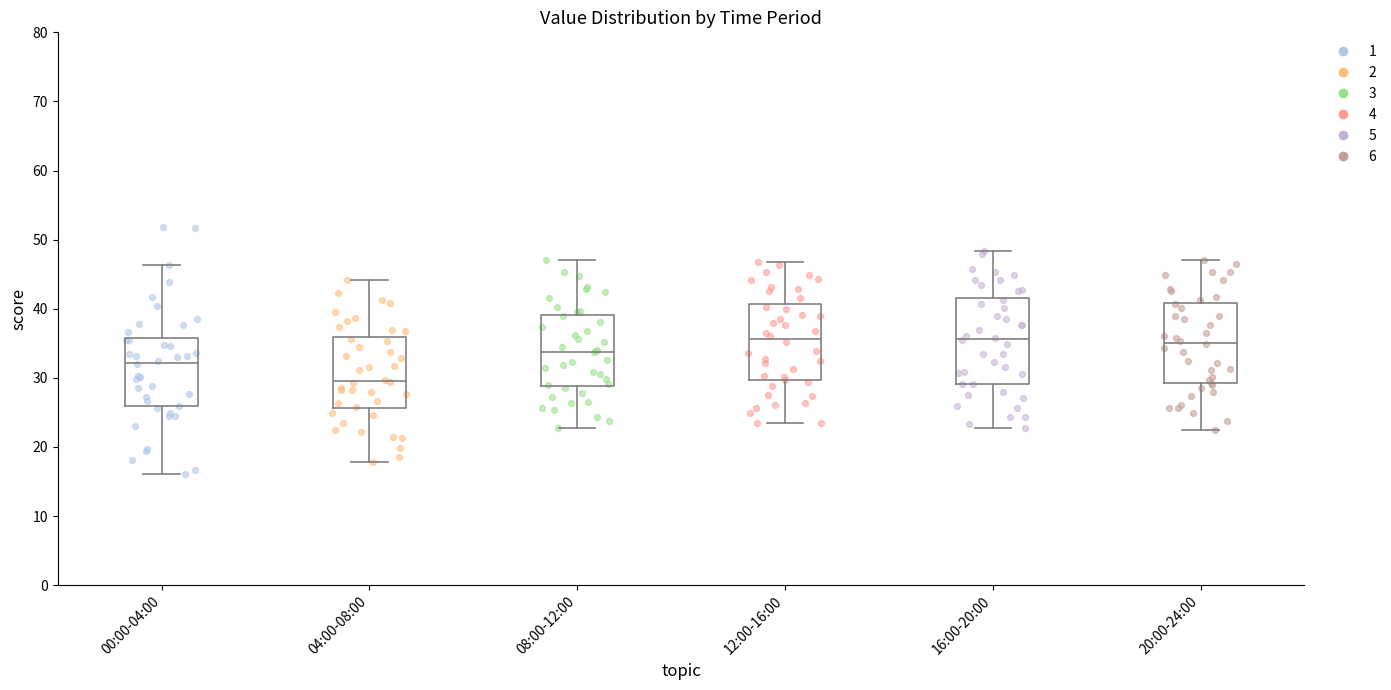

Where is the lower edge of the box for 20:00-24:00 on the y-axis? The values are not printed on the chart, so give them approximately, as read against the axis.

29